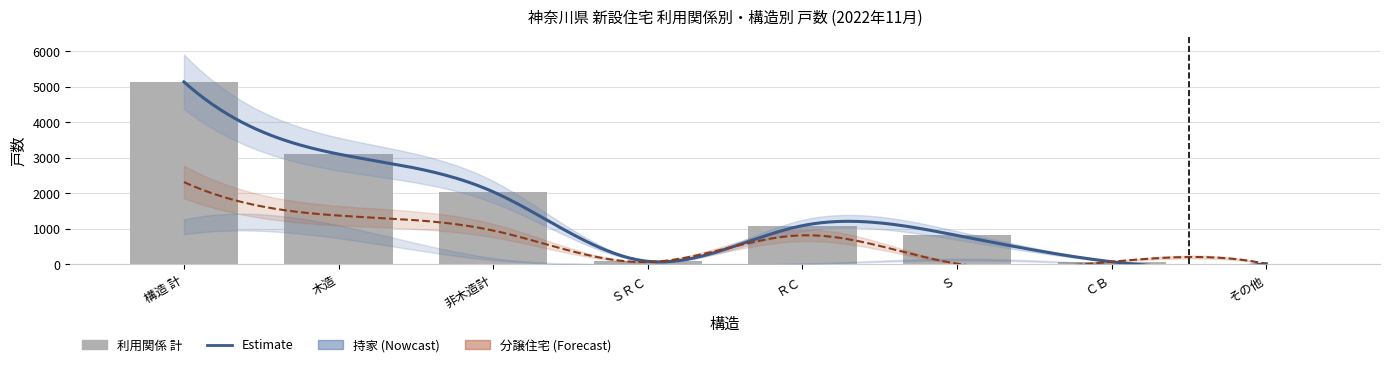

Is it true that 利用関係 計 equals 1642 at ＲＣ?

False